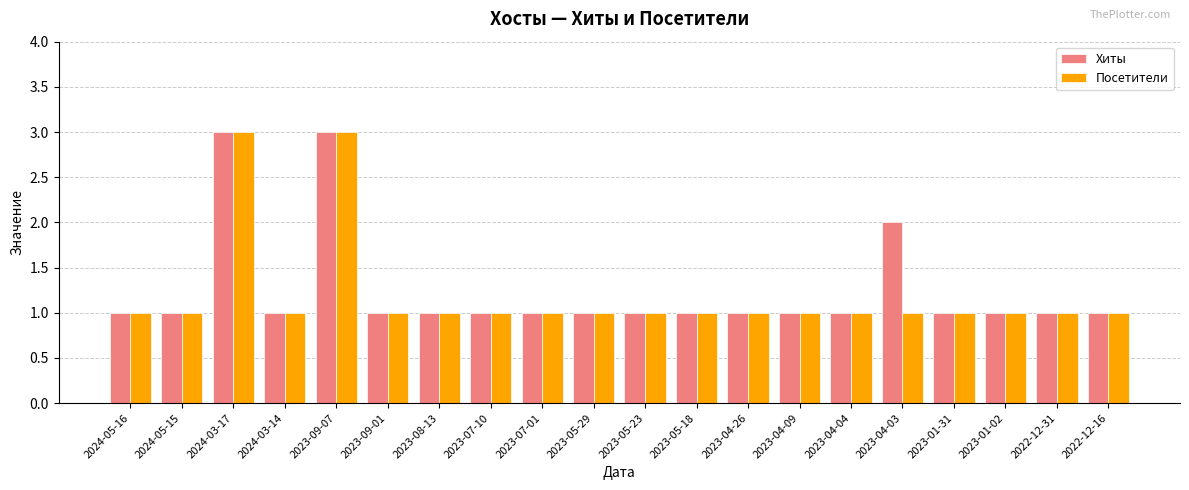

Is it true that Хиты equals 1 at 2024-03-17?

False